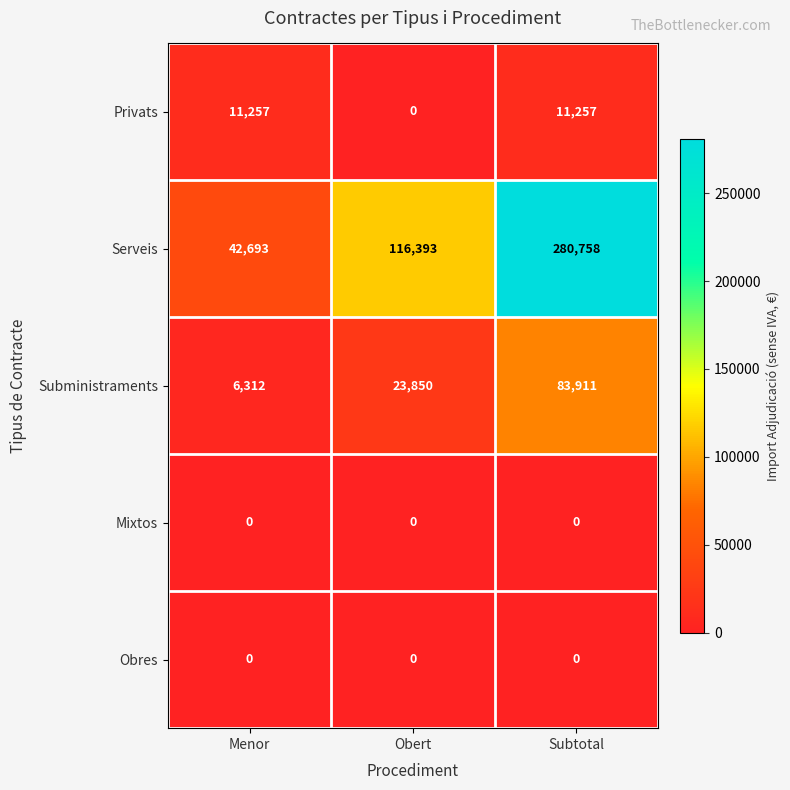

Which series has the largest range (max minus min)?

Serveis